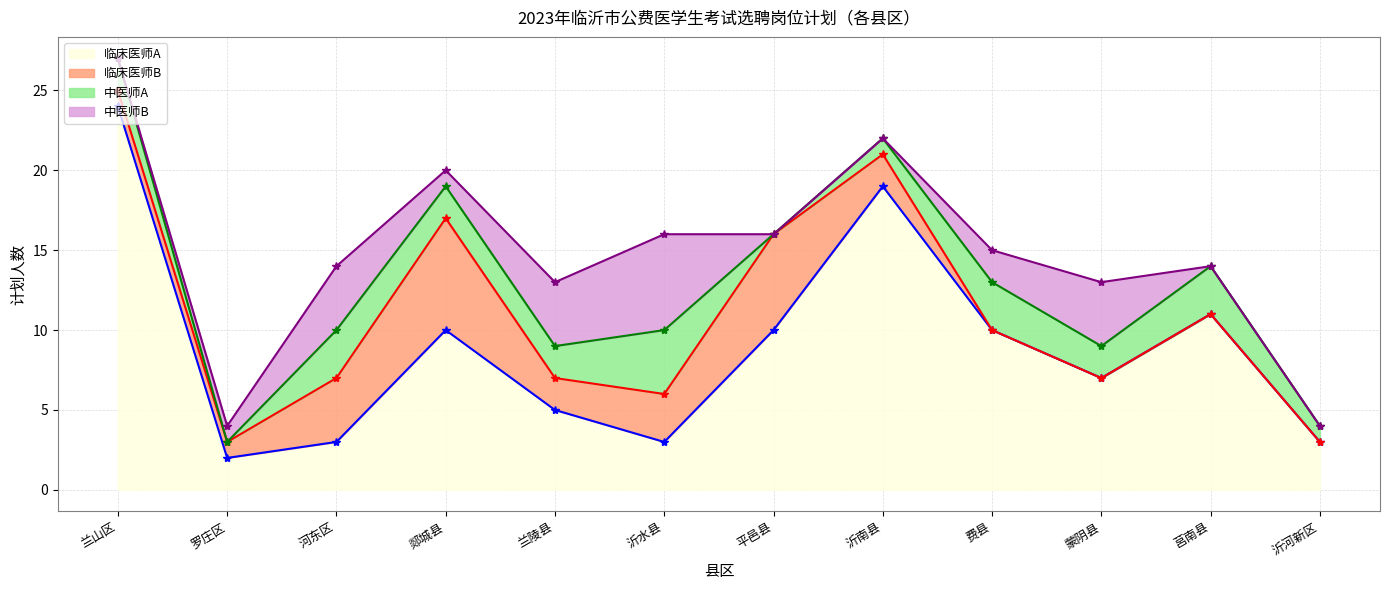

Is the value of 临床医师A at 沂水县 greater than the value of 临床医师B at 沂河新区?

Yes